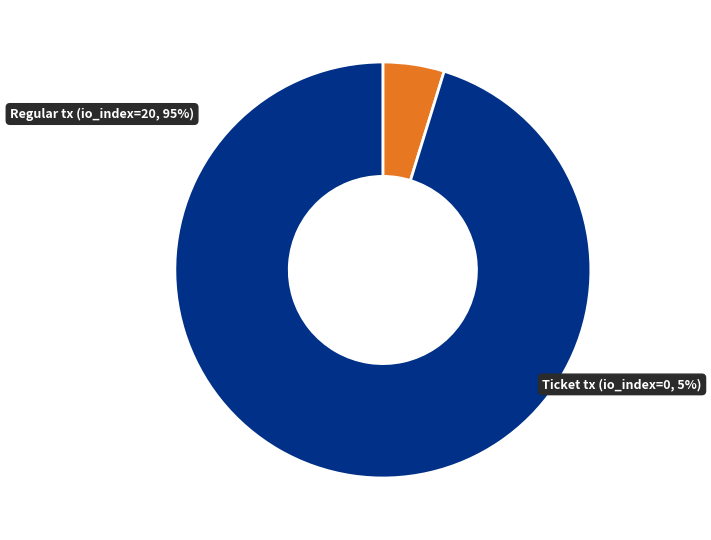

To the nearest percent, what is the average slice percentage?

50%